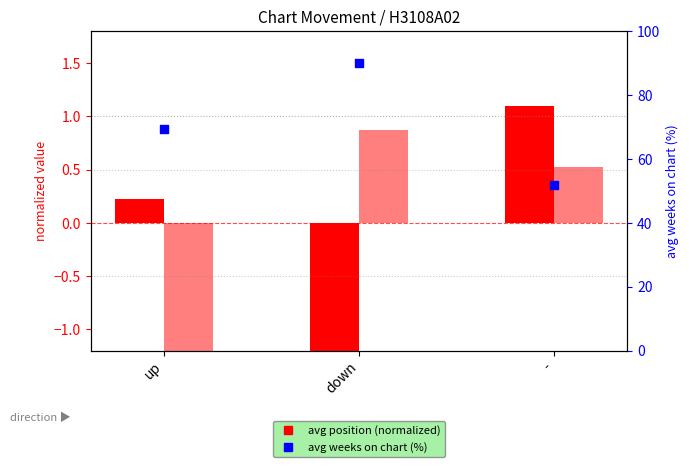

Which series has the largest total across all categories?

avg weeks on chart (%)